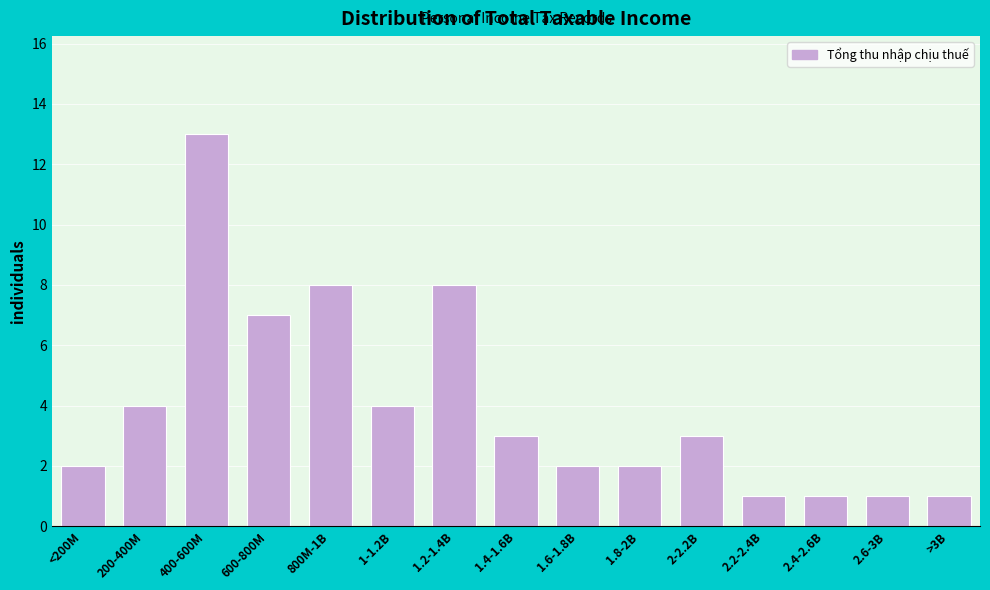

Reading left to right, what are all the values shown in this chart?

2	4	13	7	8	4	8	3	2	2	3	1	1	1	1